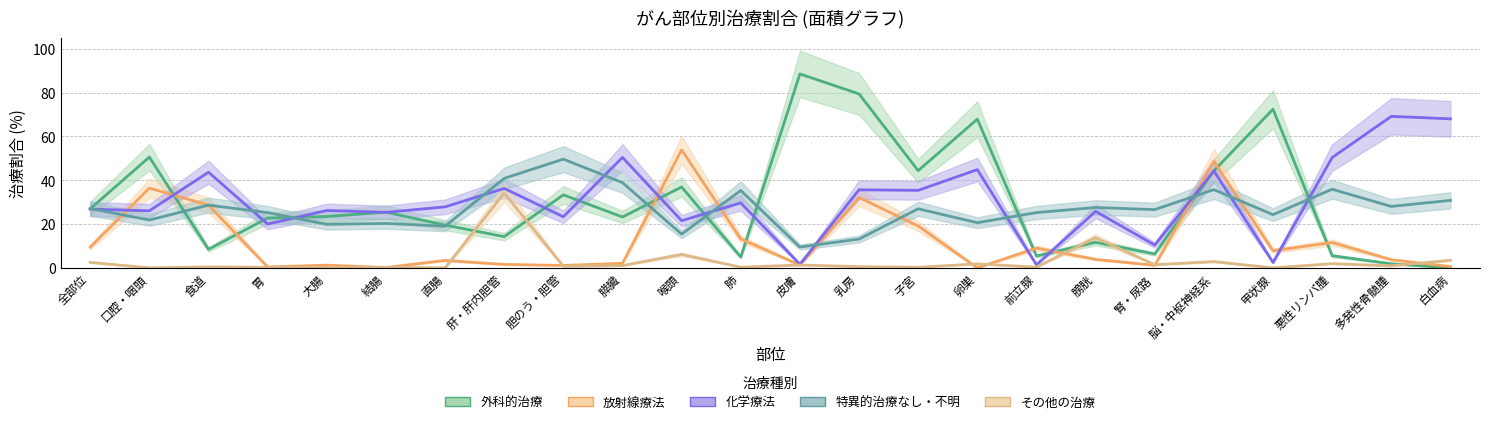

The 外科的治療 series shows 88.5 at 皮膚. True or false?

True